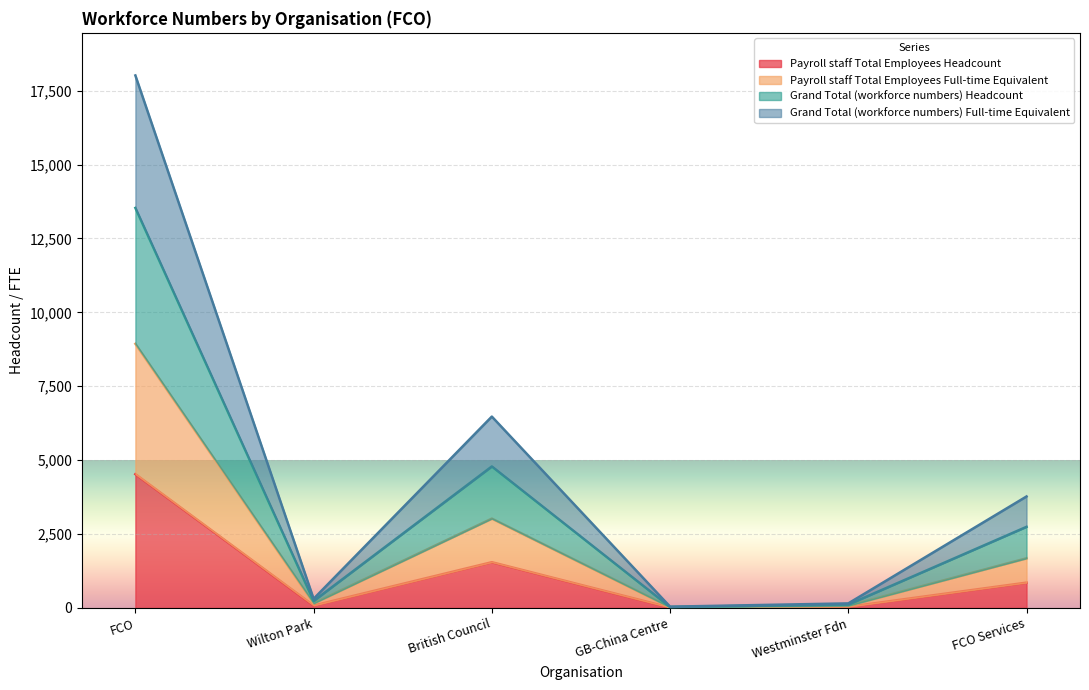

What is the label of the 6th point from the left?

FCO Services